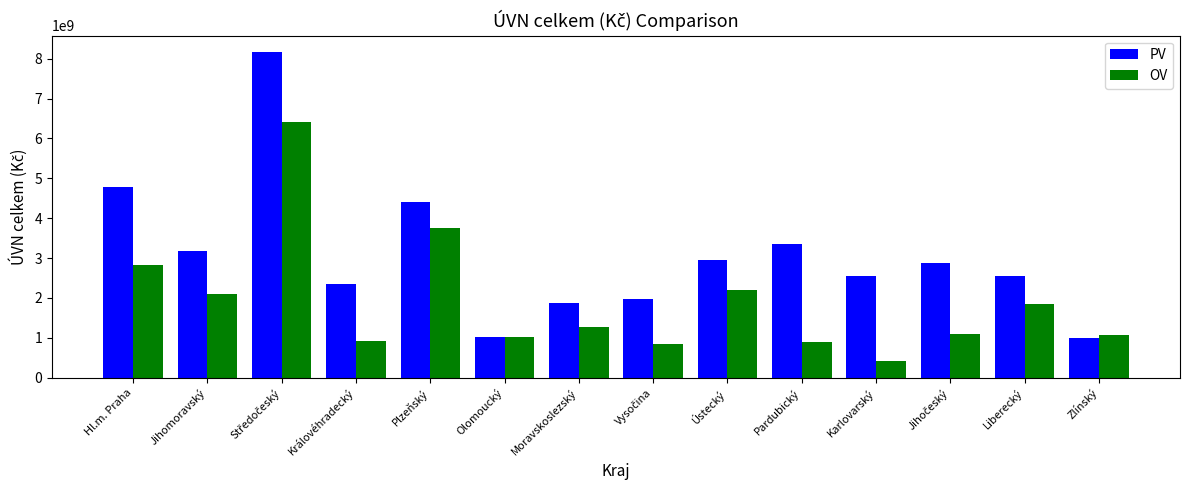

The OV series shows 716054788 at Ústecký. True or false?

False